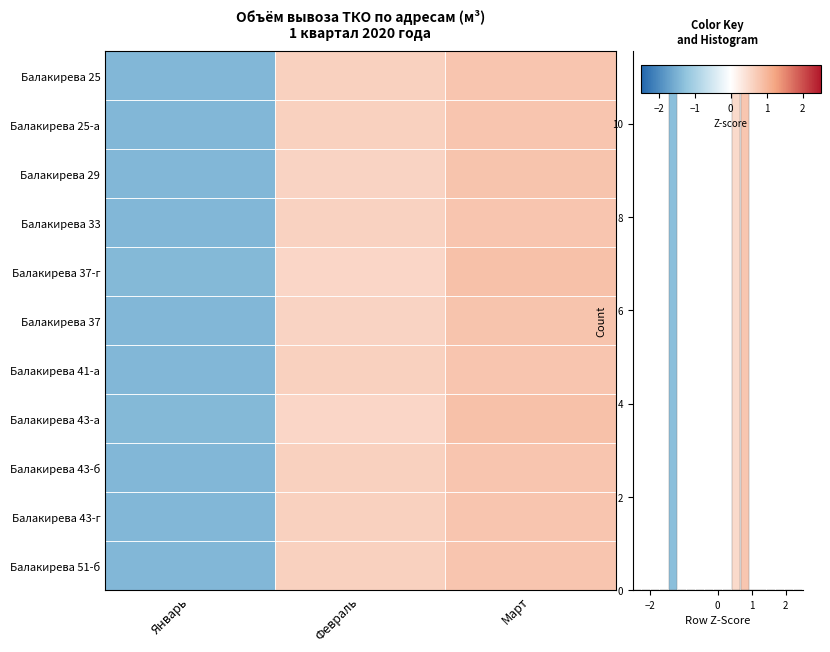

How many values in Балакирева 51-б are below zero?

1